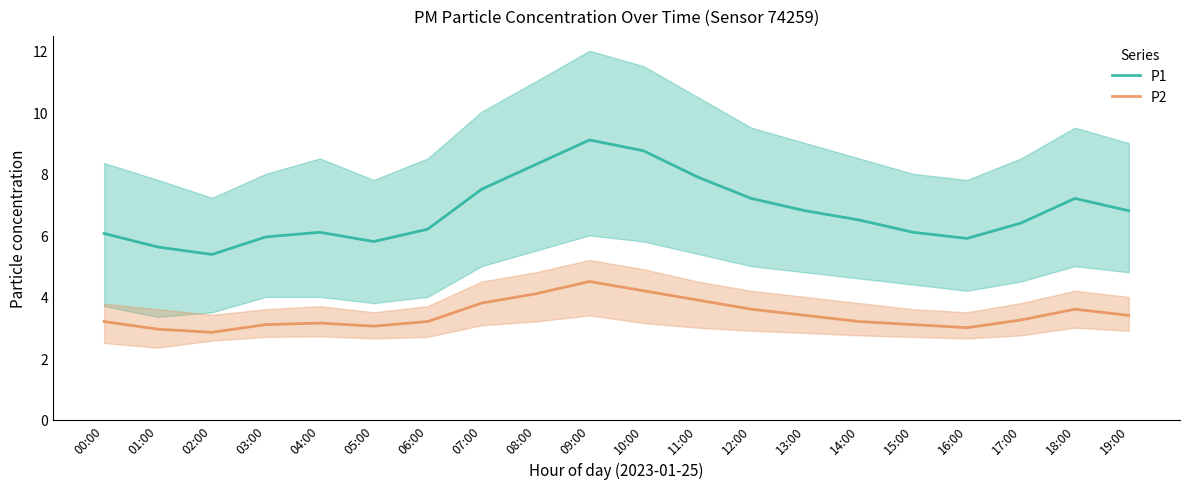

Does the chart display data point markers on the line(s)?

No